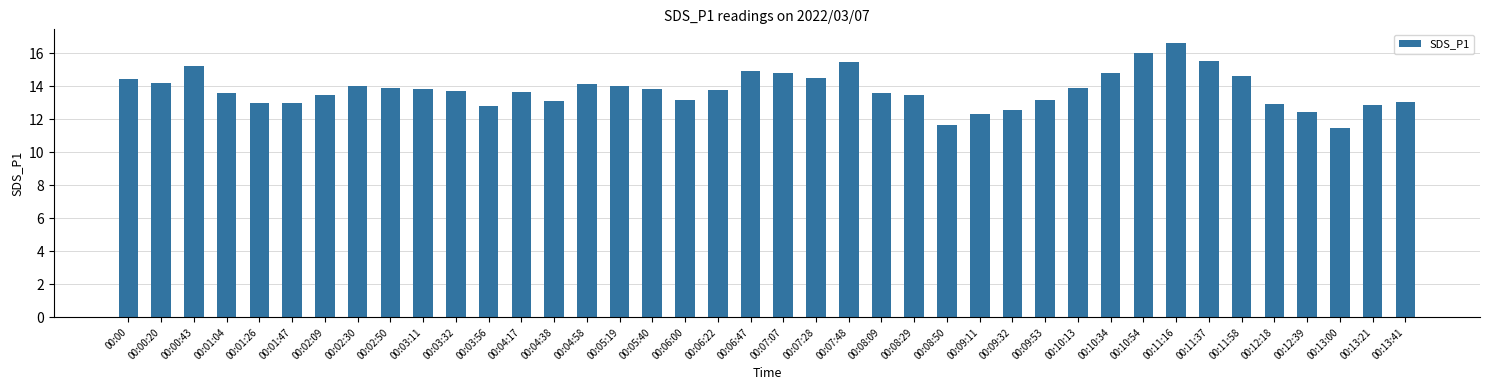

Count the number of data series in this chart.

1